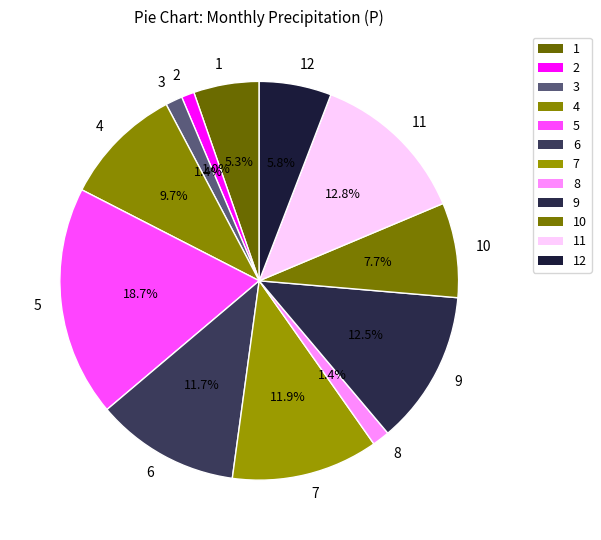

Is there any slice that represents more than half of the pie?

No